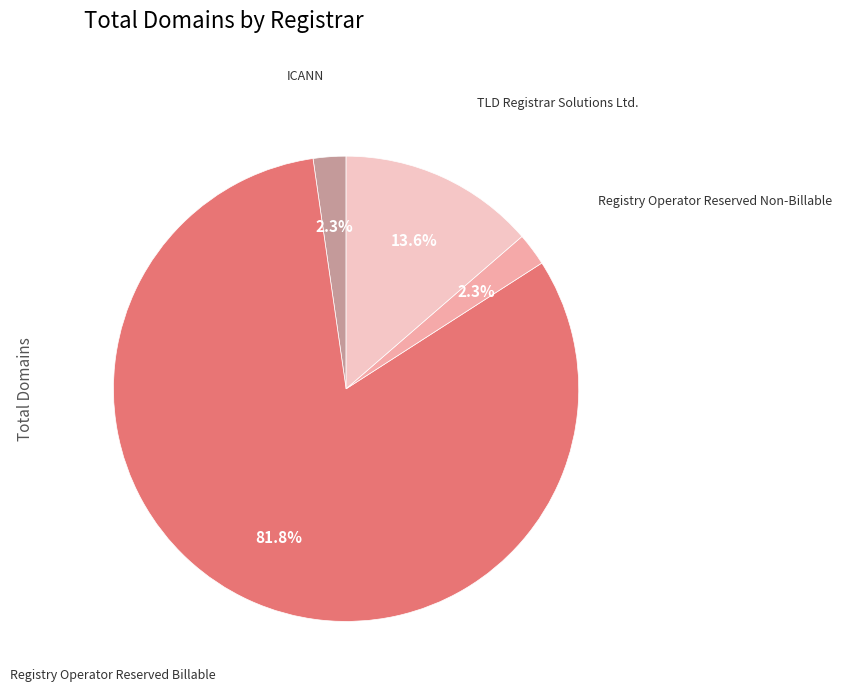

How many segments does this pie chart have?

4